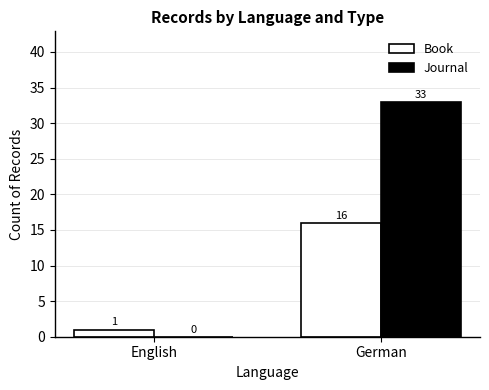

Between English and German, which series saw the biggest shift?

Journal